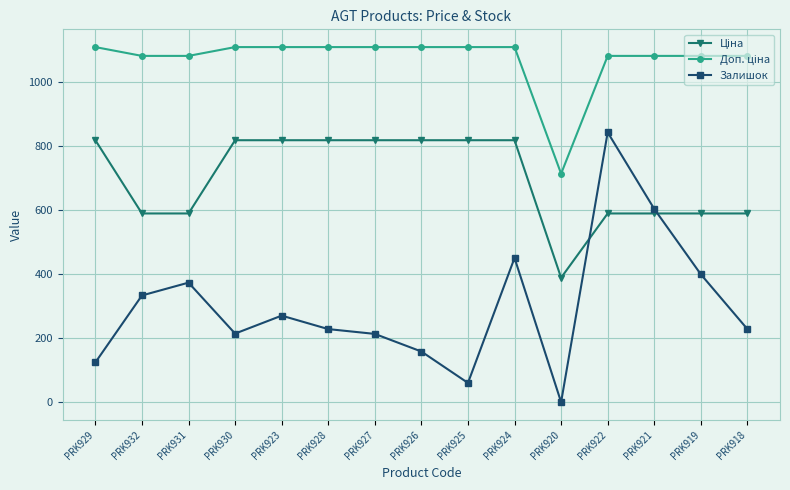

True or false: Залишок has a value of 229.0 at PRK928.

True